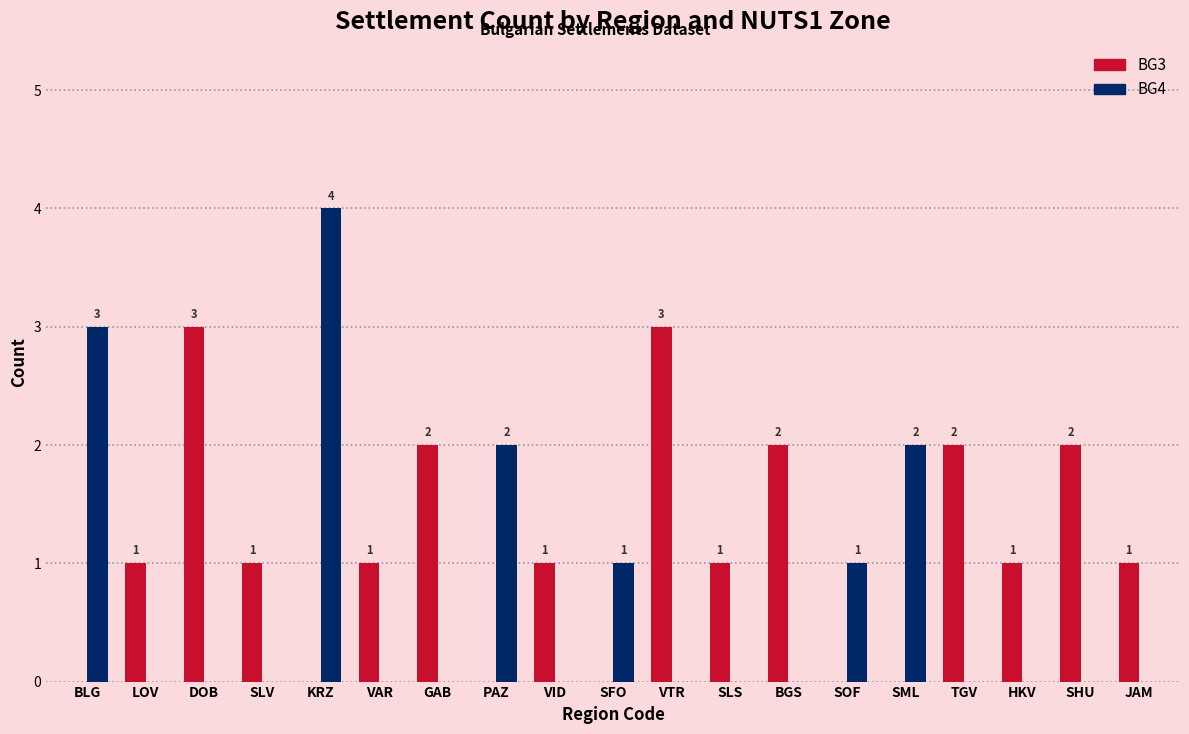

What is the difference between the BG3 values at VID and SHU?

1